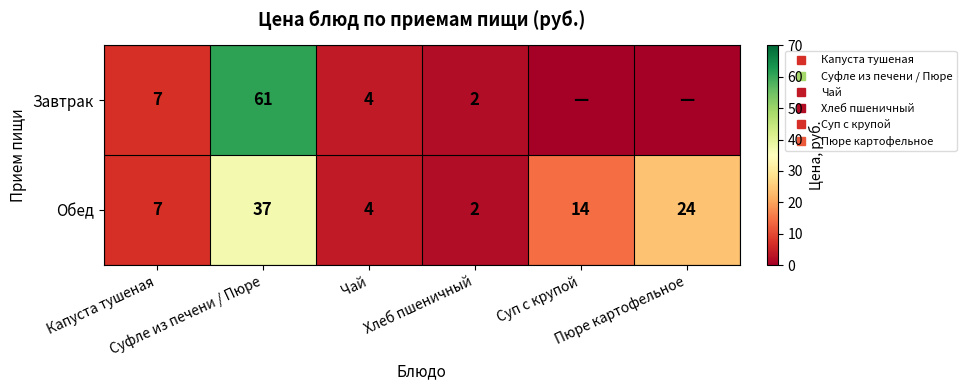

Where does the Завтрак series first go above 4?

Капуста тушеная